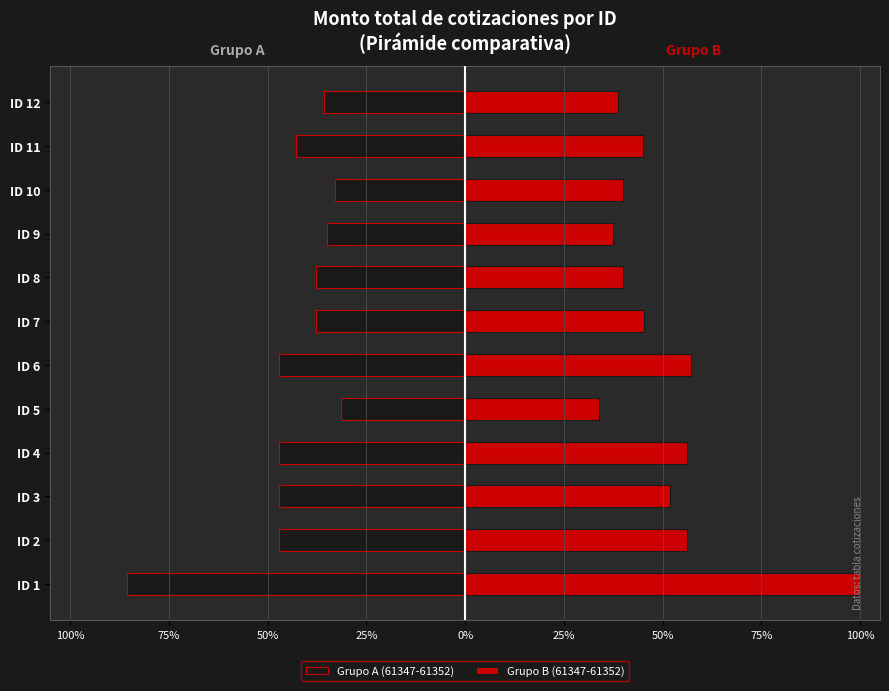

The value of Grupo A (61347-61352) at ID 4 is -47.2. True or false?

True